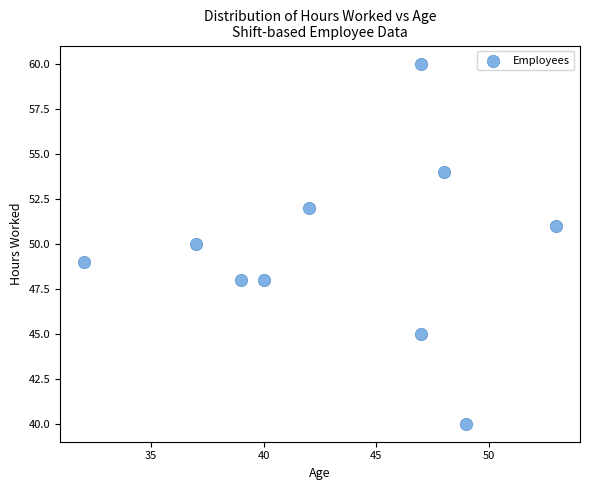

What is the average X value?

43